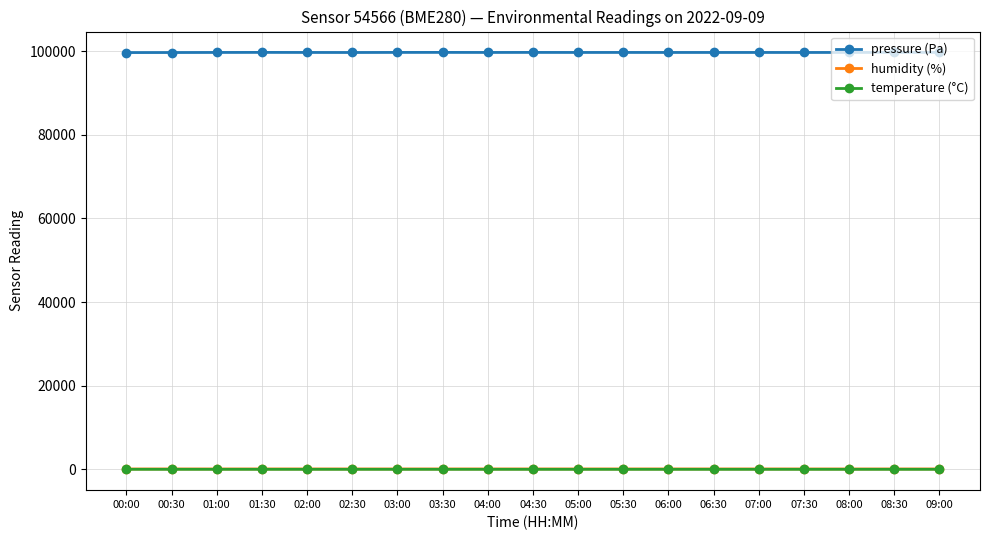

What is the difference between the maximum and minimum values in the temperature (°C) series?

1.1